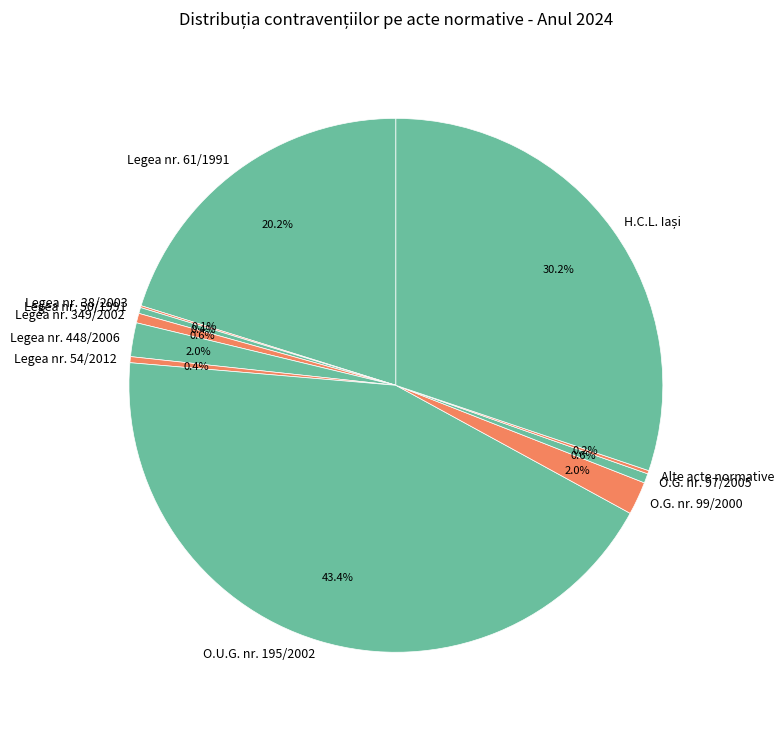

True or false: O.G. nr. 97/2005 accounts for 8% of the total.

False